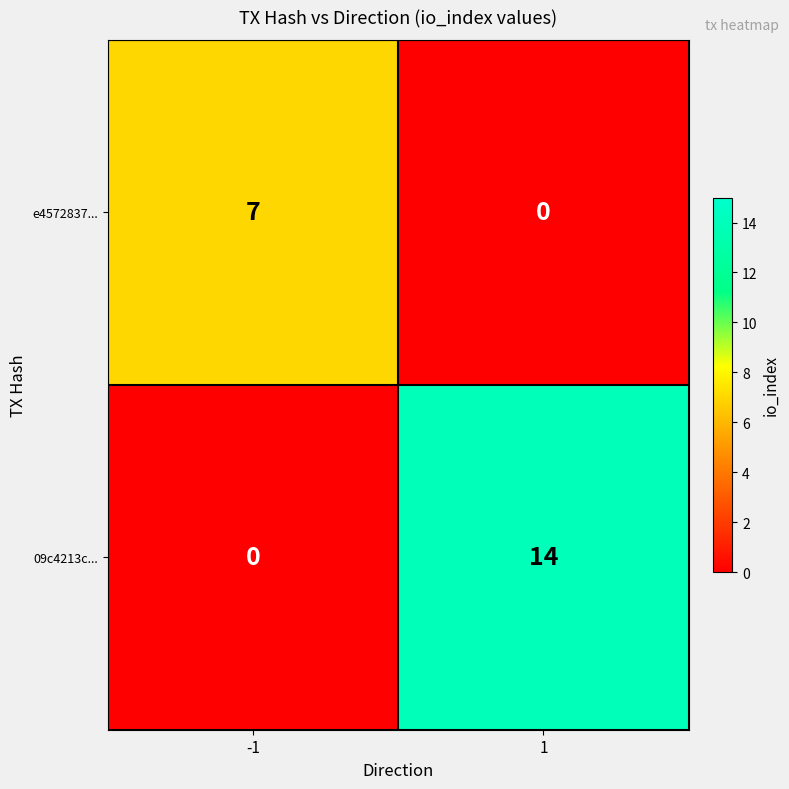

Which series has the largest range (max minus min)?

09c4213c...